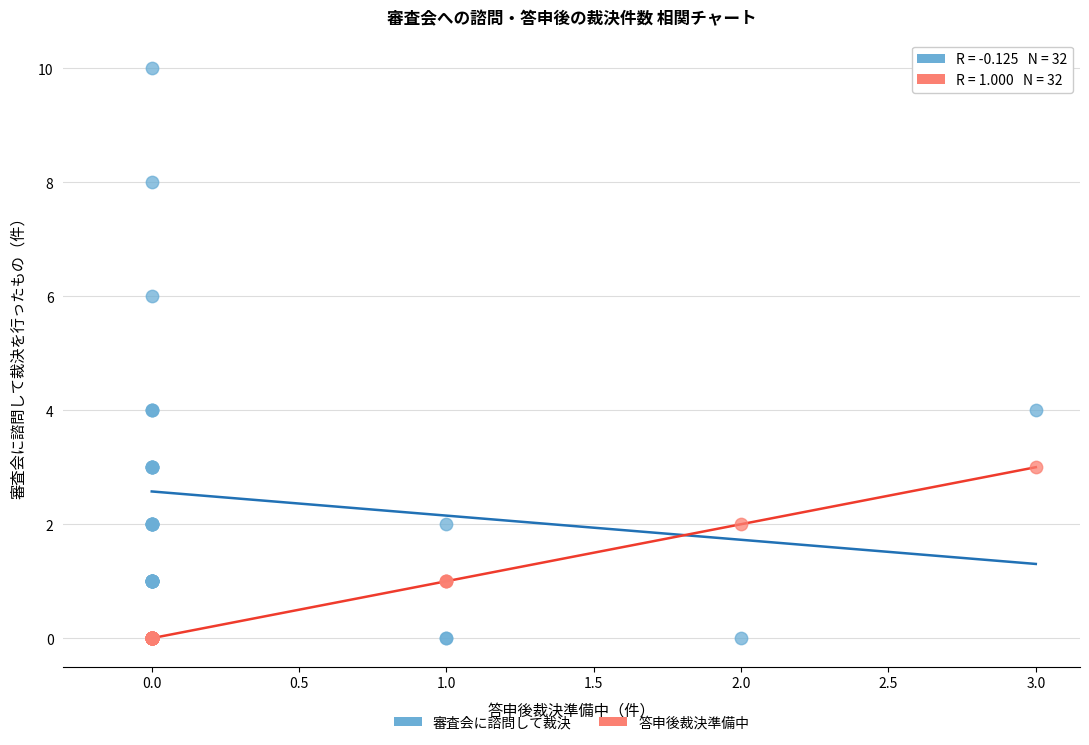

Which series has the widest spread of Y values?

審査会に諮問して裁決